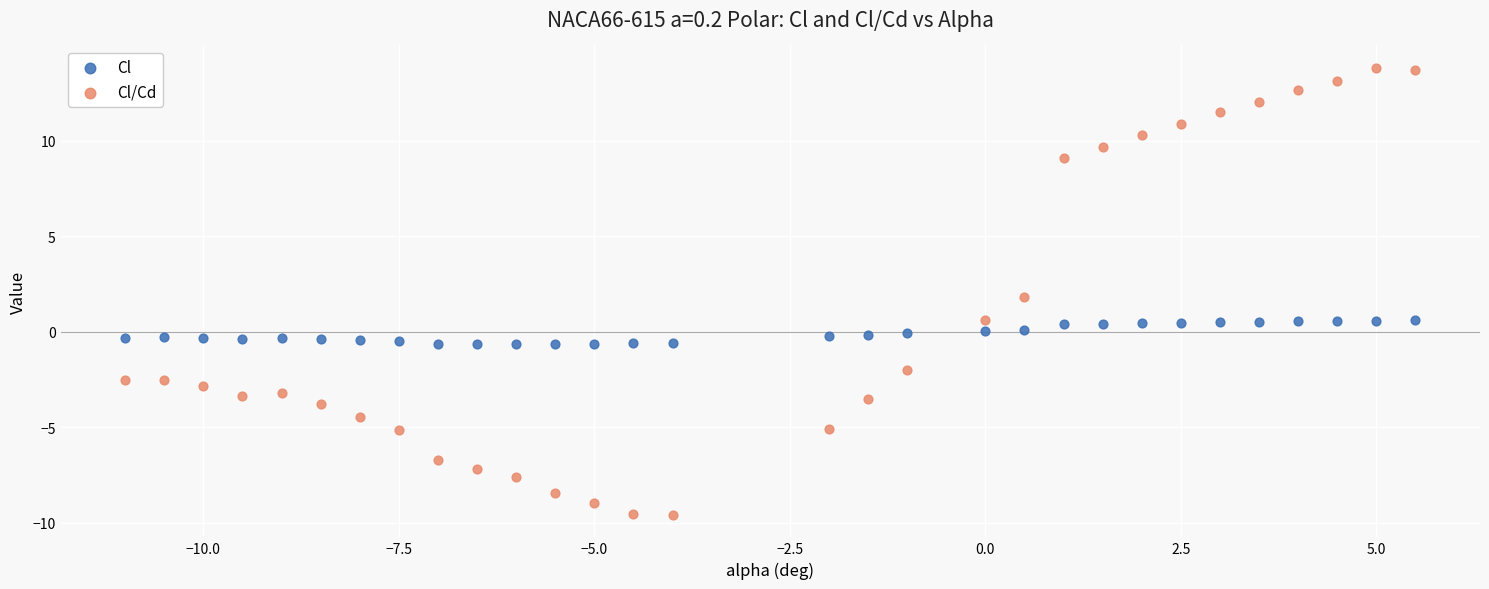

Which series has the largest Y range (max minus min)?

Cl/Cd